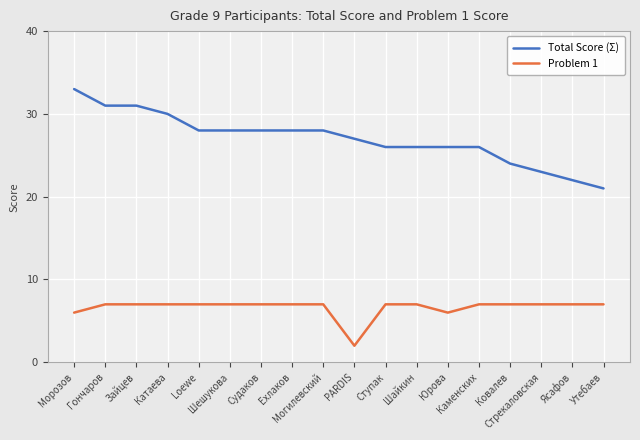

What is the highest value of the Problem 1 series?

7